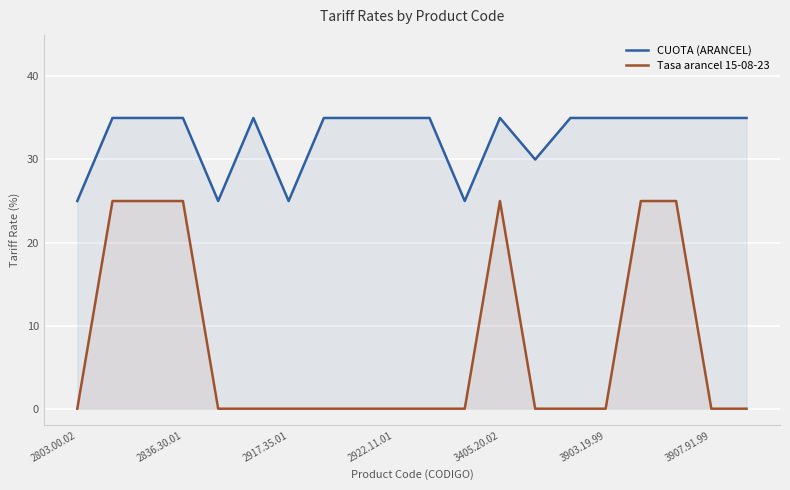

What is the spread (max minus min) of values at 2917.35.01?

25